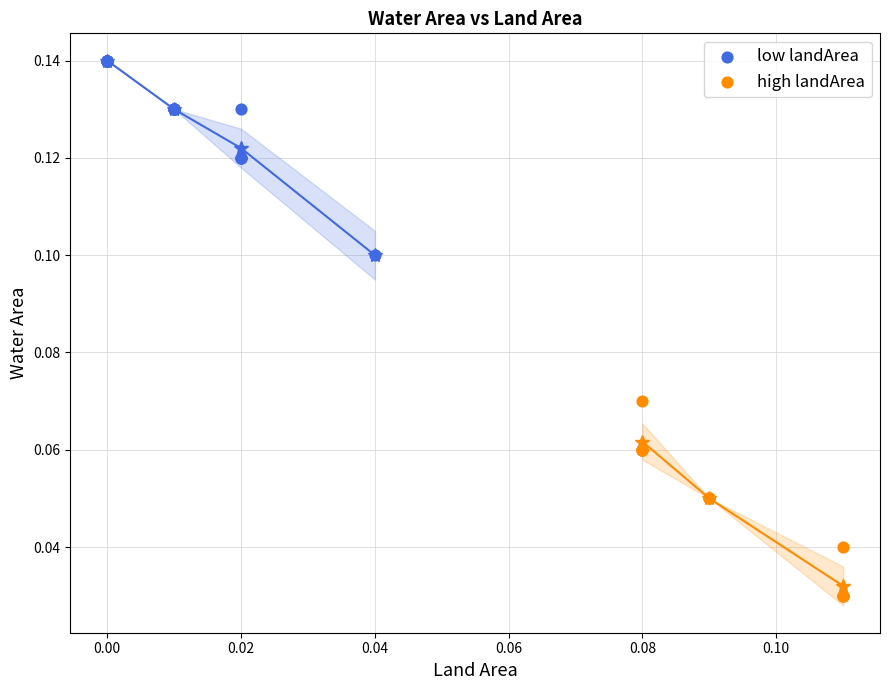

What are all the series names shown in the legend?

low landArea, high landArea